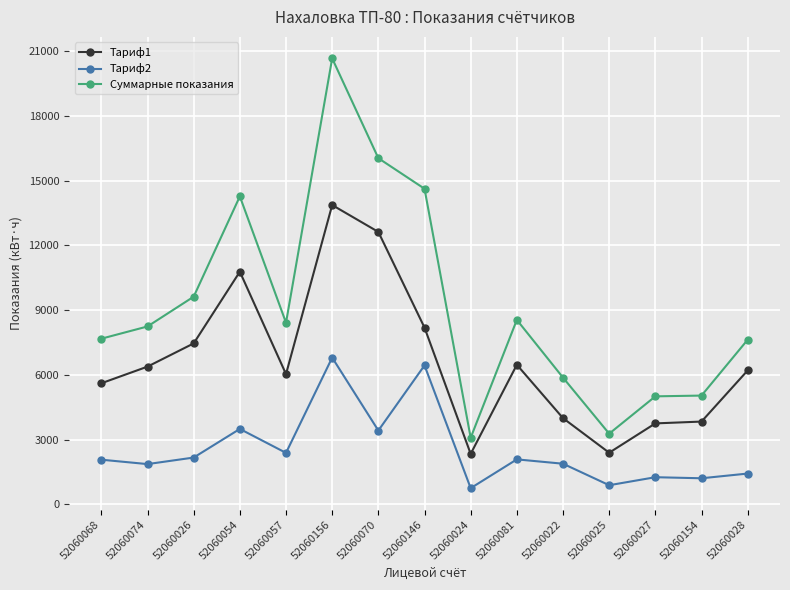

True or false: Тариф1 and Суммарные показания intersect in this chart.

False